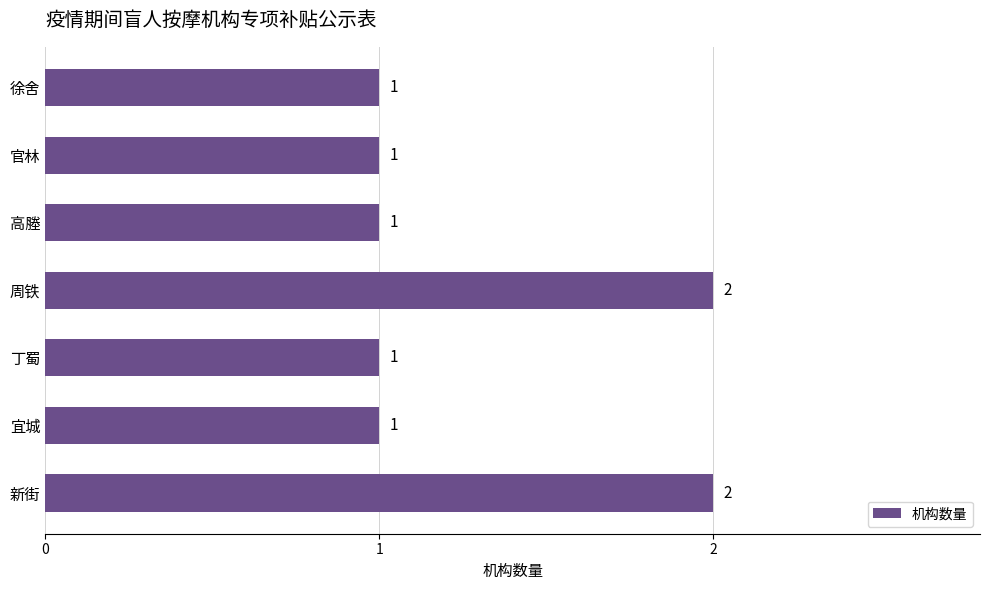

Approximately how many times larger is the value at 宜城 compared to 丁蜀?

1.0